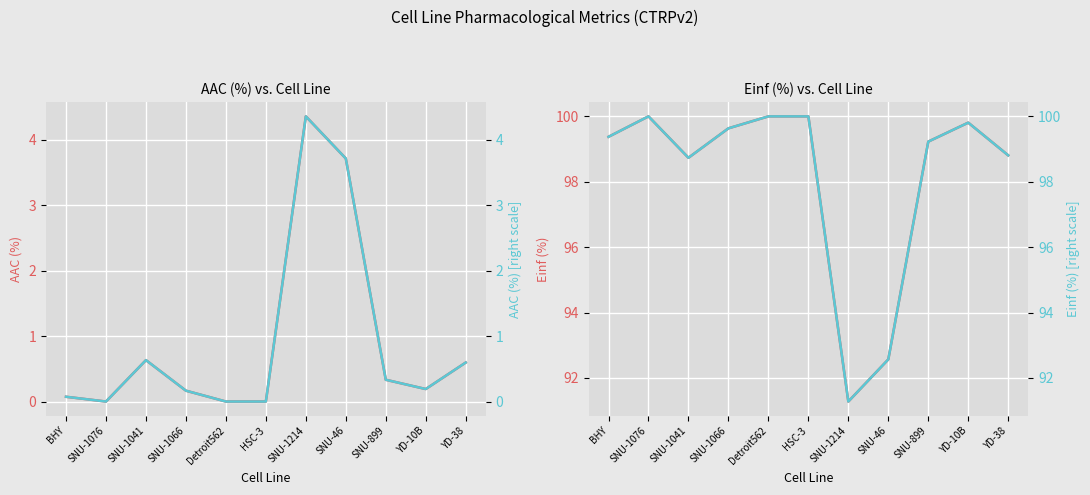

True or false: Einf (%) right and AAC (%) cross at least once.

False